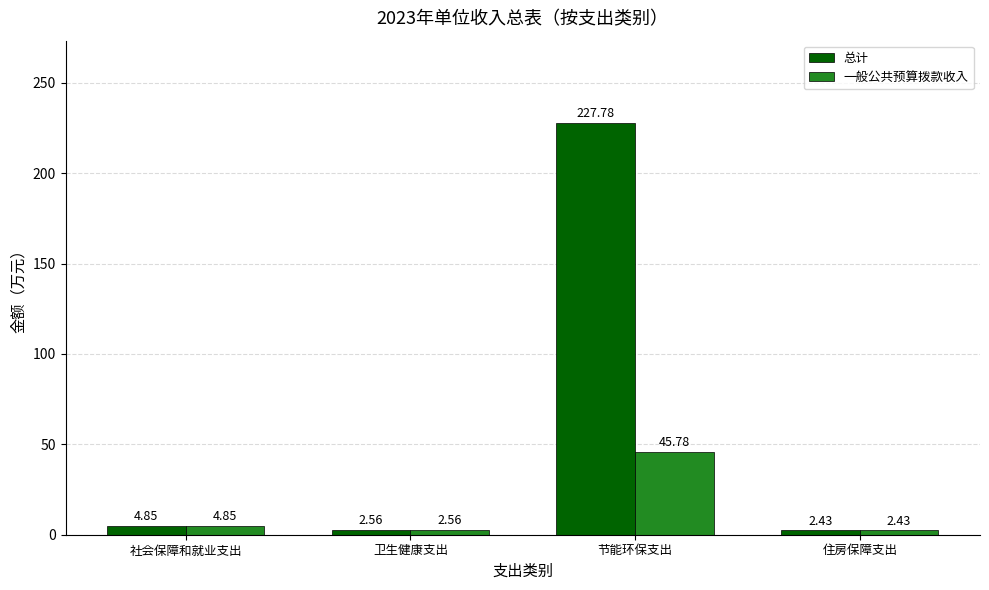

What is the sum of the 总计 values at 卫生健康支出 and 住房保障支出?

5.0